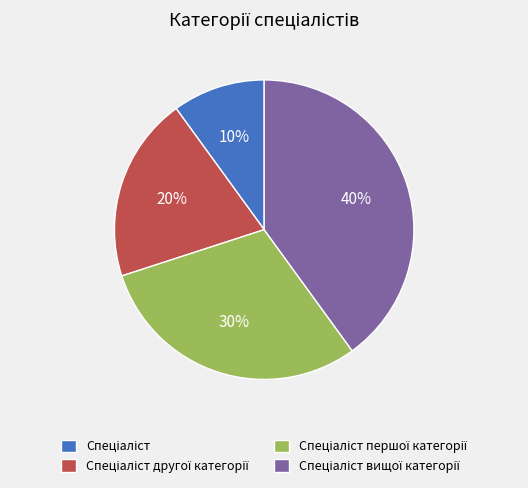

To the nearest percent, what is the difference between the largest and smallest slice percentages?

30%